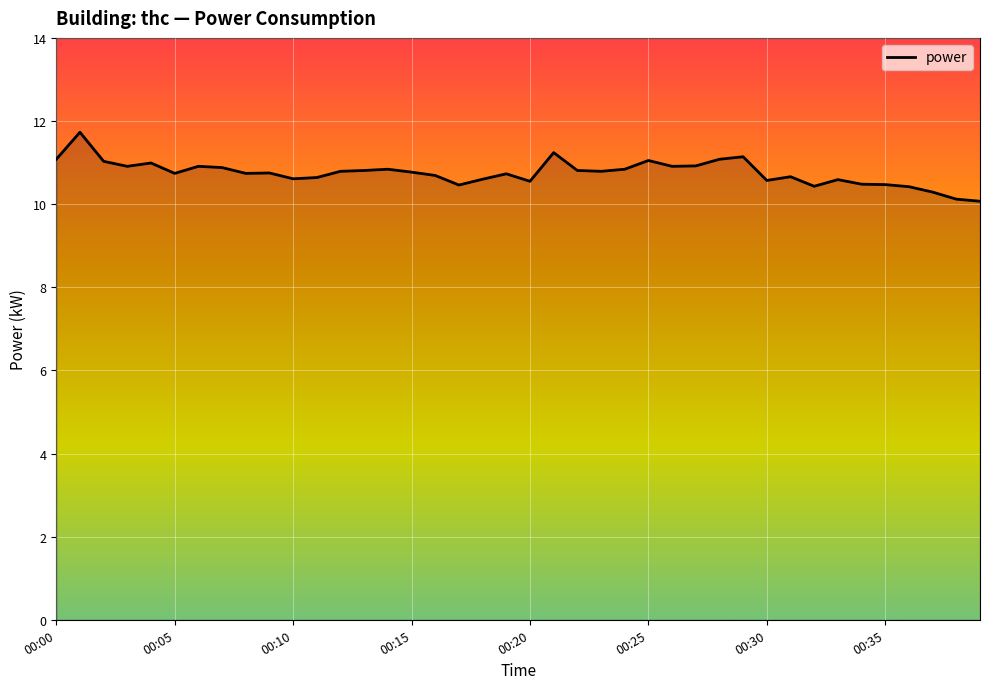

What is the greatest value displayed?

11.7